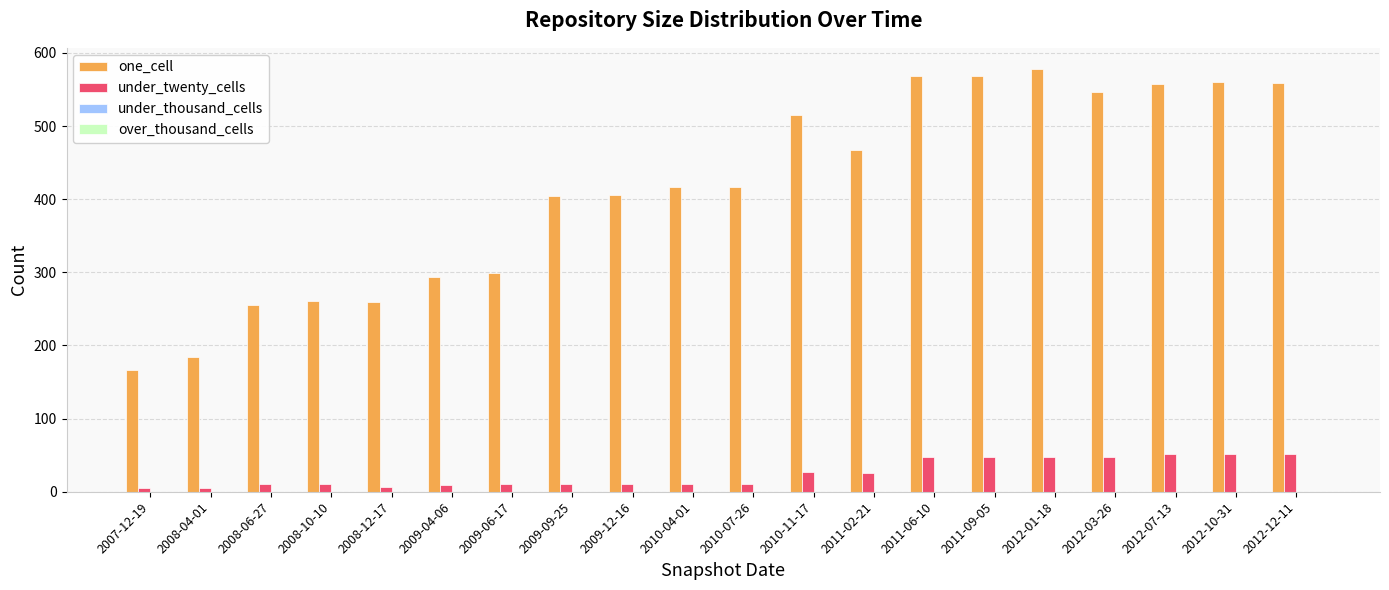

What is the difference between the maximum and minimum values in the one_cell series?

411